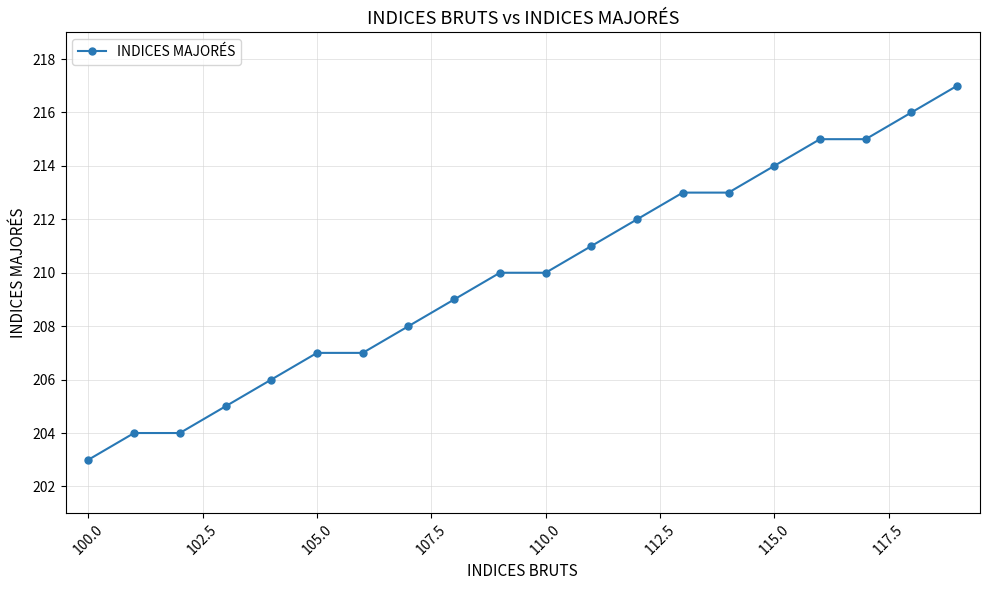

How many data points does each series have?

20